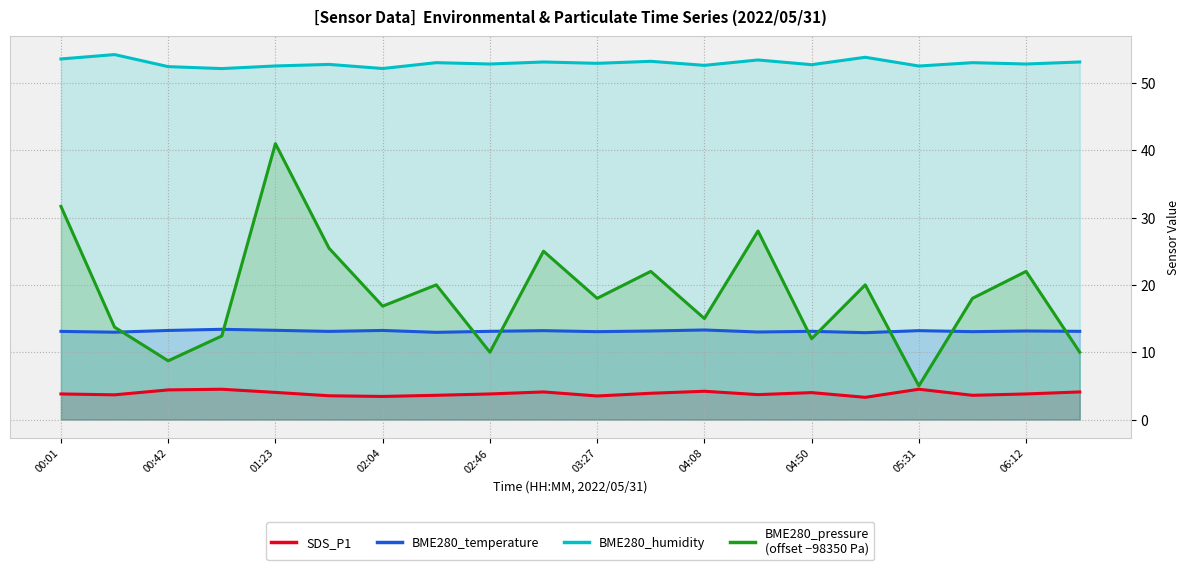

At which category is the sum across all series the highest?

01:23